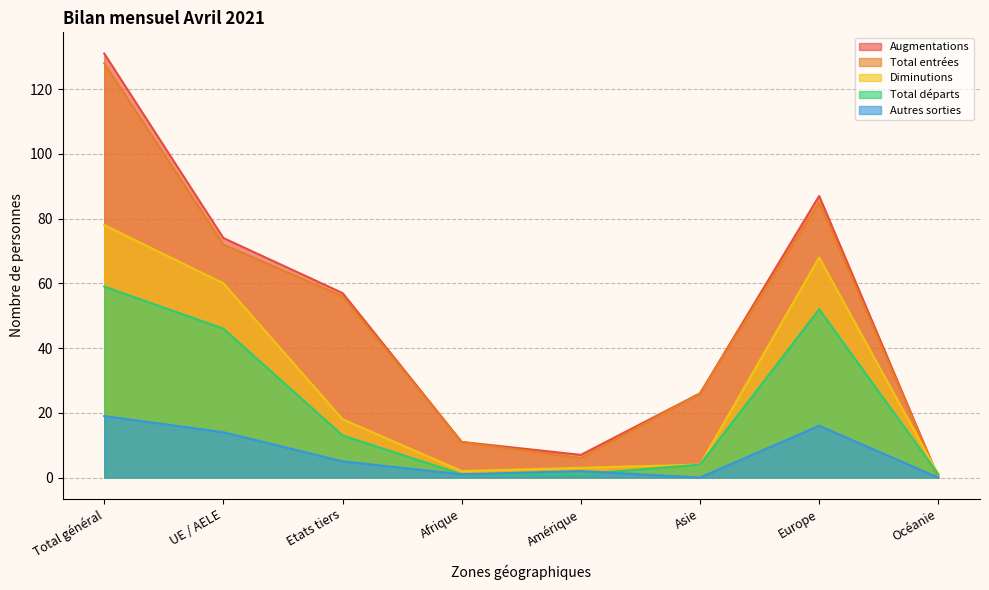

At which label is Autres sorties closest to 9?

Etats tiers